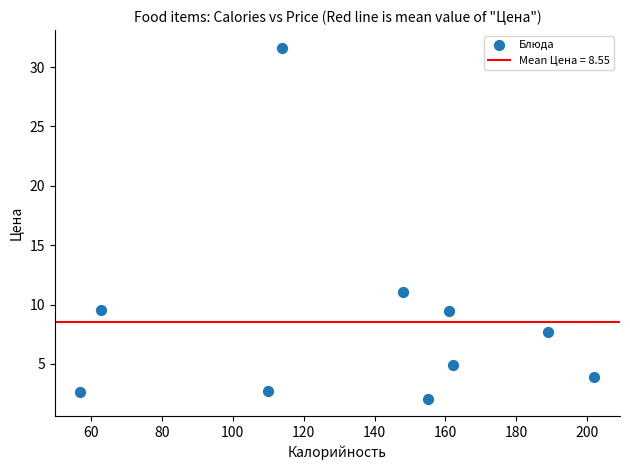

What is the range of Y values (max minus min)?

29.6